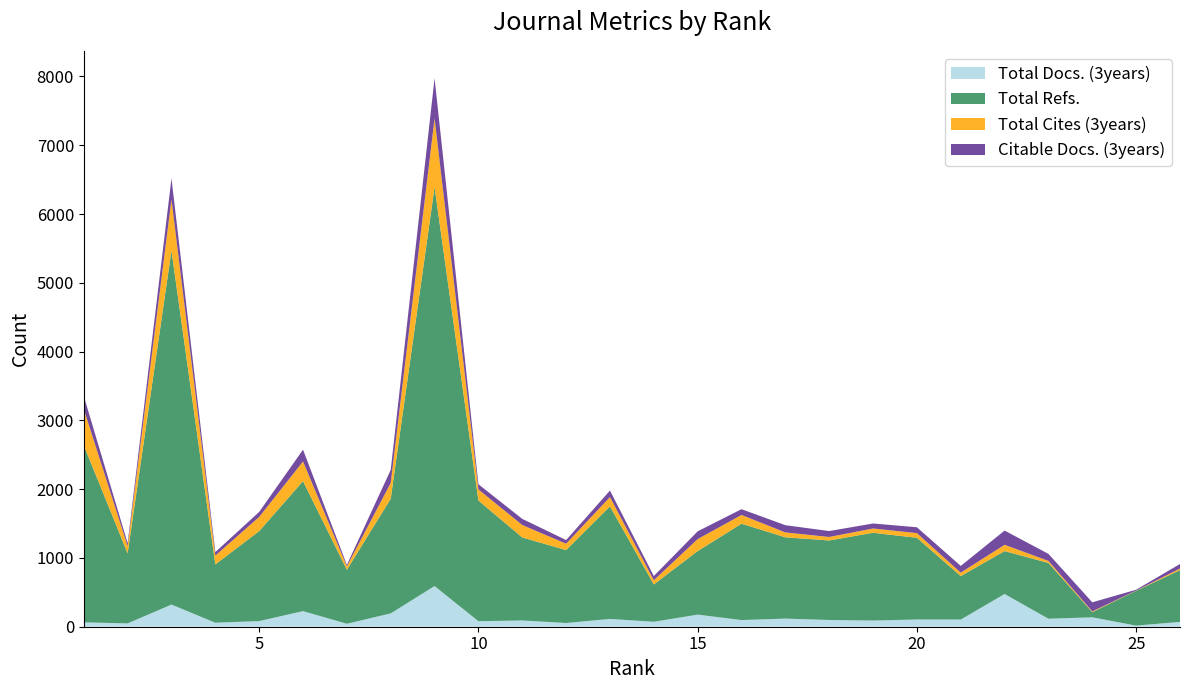

Reading left to right, list all the values displayed in this chart.

Total Docs. (3years): 1=64	2=48	3=322	4=58	5=82	6=227	7=43	8=194	9=591	10=80	11=91	12=54	13=113	14=72	15=176	16=97	17=118	18=98	19=90	20=105	21=104	22=476	23=116	24=137	25=16	26=70
Total Refs.: 1=2573	2=1019	3=5147	4=848	5=1308	6=1890	7=785	8=1667	9=5800	10=1755	11=1207	12=1060	13=1637	14=543	15=924	16=1401	17=1182	18=1156	19=1276	20=1188	21=632	22=624	23=811	24=75	25=507	26=753
Total Cites (3years): 1=527	2=104	3=743	4=128	5=206	6=286	7=50	8=229	9=999	10=161	11=181	12=93	13=135	14=61	15=174	16=127	17=71	18=51	19=62	20=68	21=50	22=91	23=30	24=11	25=3	26=23
Citable Docs. (3years): 1=190	2=44	3=306	4=51	5=73	6=171	7=21	8=190	9=584	10=75	11=89	12=53	13=95	14=61	15=113	16=84	17=105	18=86	19=73	20=85	21=98	22=207	23=102	24=132	25=12	26=66